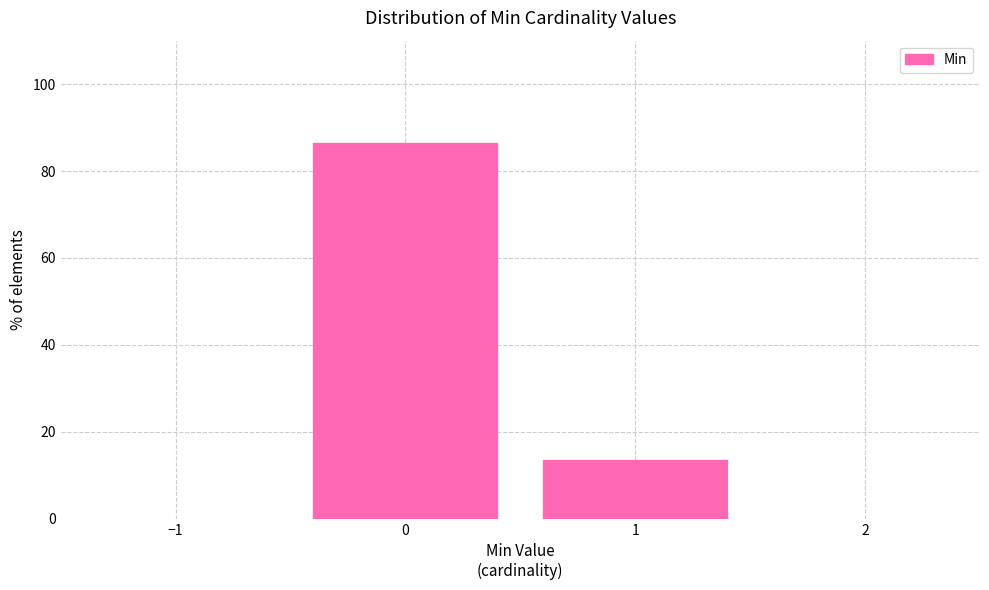

Reading left to right, list every bar in this chart as the range it spans on the x-axis followed by its height. The values are not printed on the chart, so give them approximately, as read against the axis.

-0.5 to 0.5: 86
0.5 to 1.5: 14